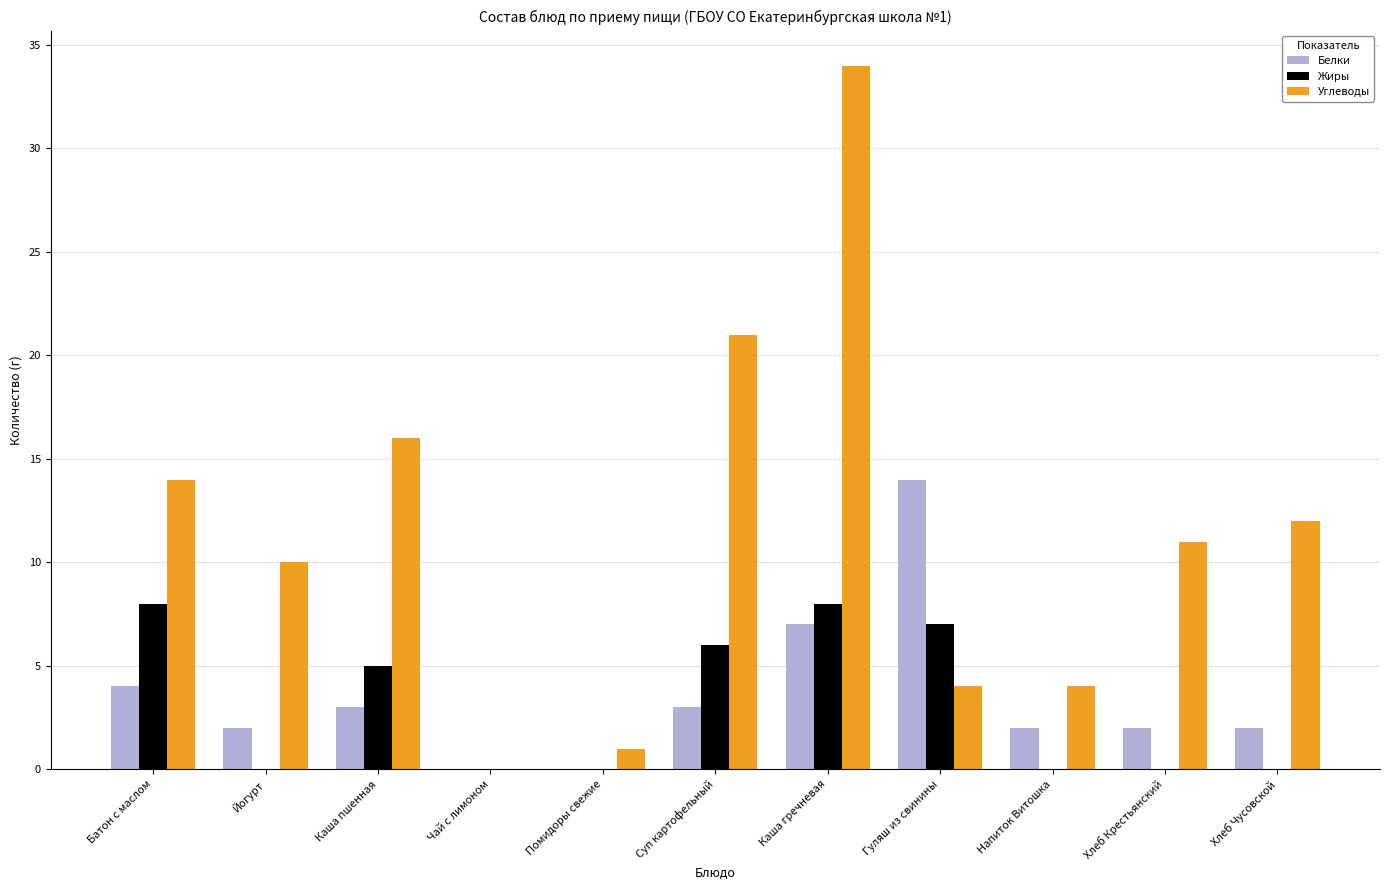

Where is Жиры nearest to the value 4?

Каша пшенная